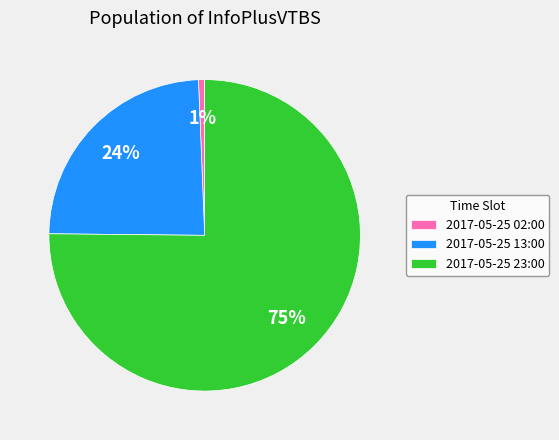

To the nearest percent, what portion does 2017-05-25 13:00 represent?

24%